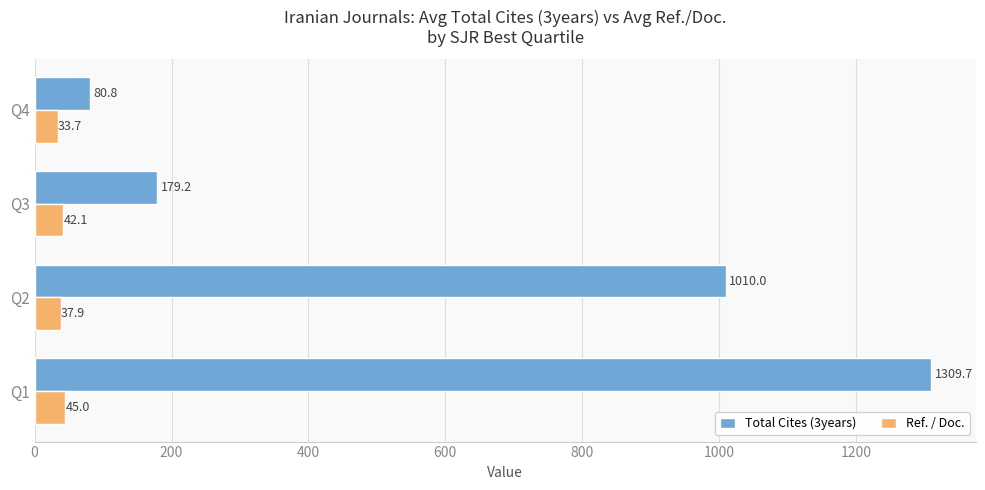

Which series has the widest spread of values?

Total Cites (3years)